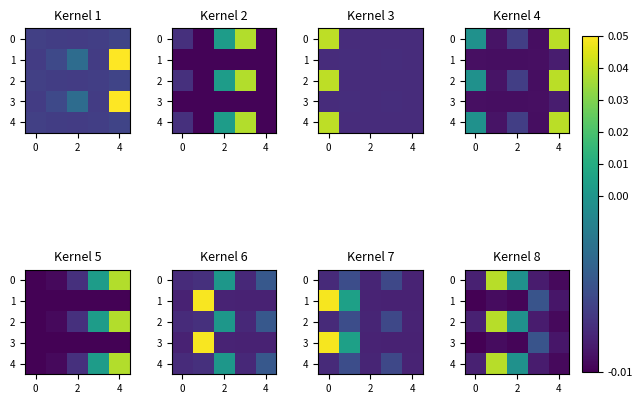

The value of 2 at 4 is -0.0. True or false?

True